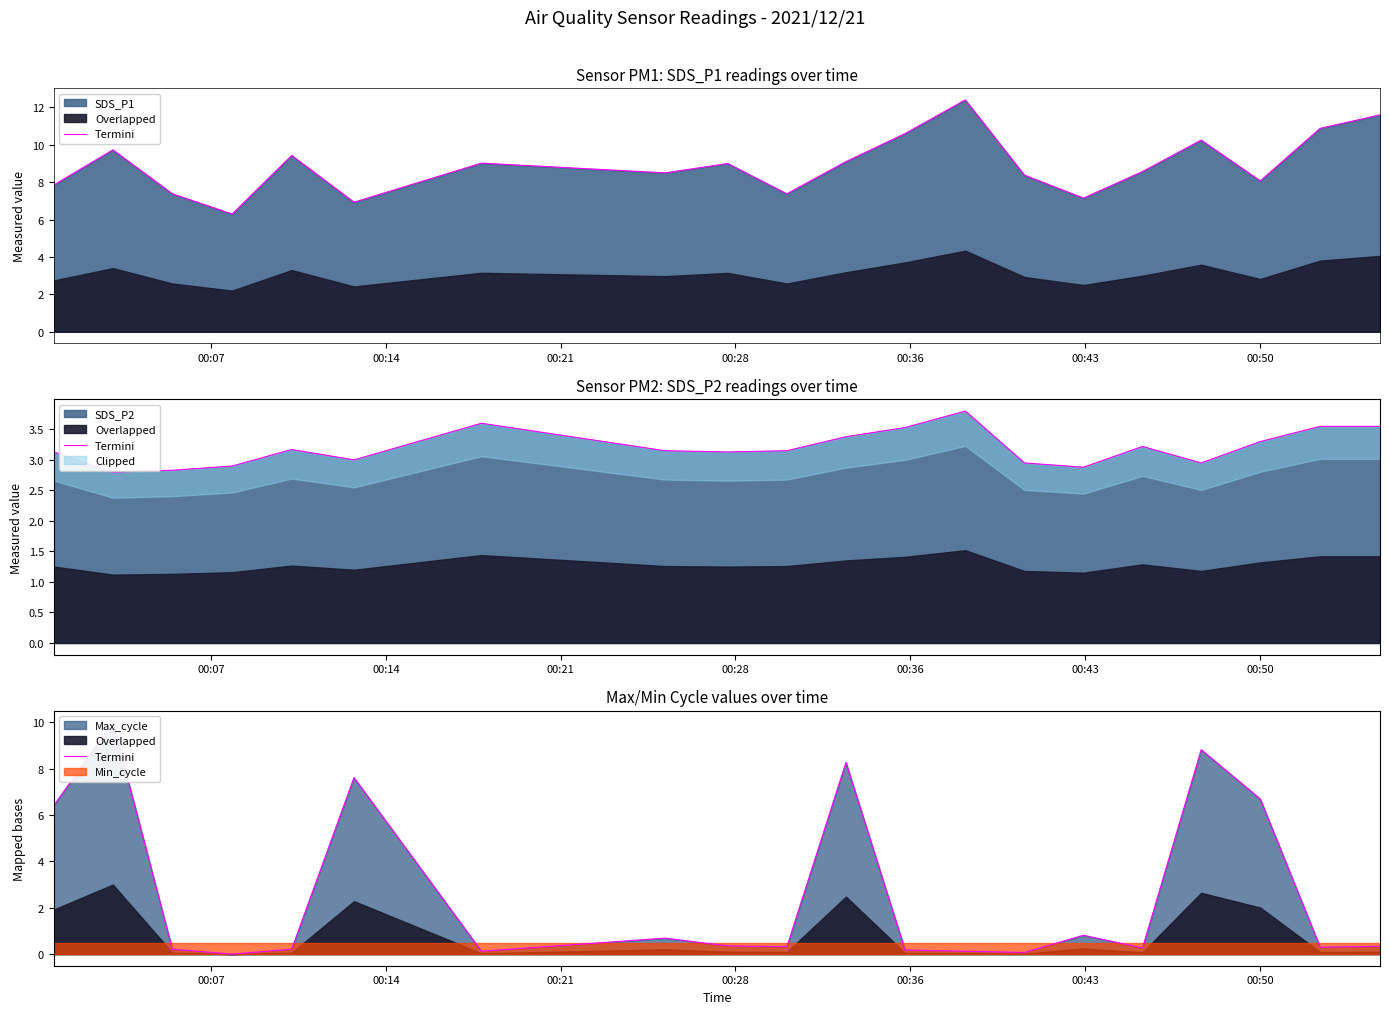

What is the value of the 9th point from the left?

0.4